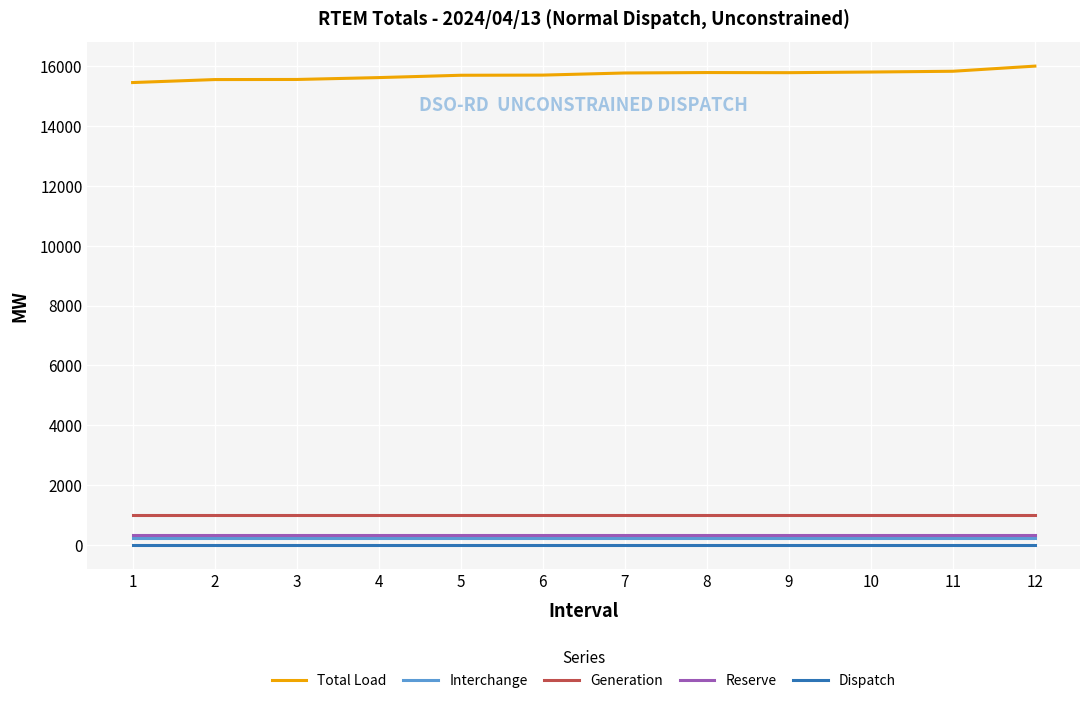

Which series has the largest range (max minus min)?

Total Load